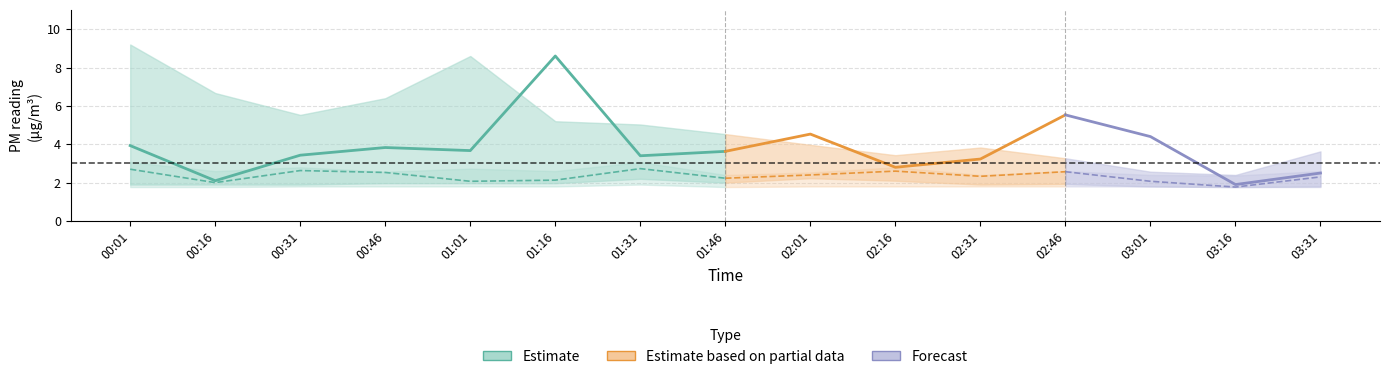

Where is SDS_P2 nearest to the value 2?

00:16